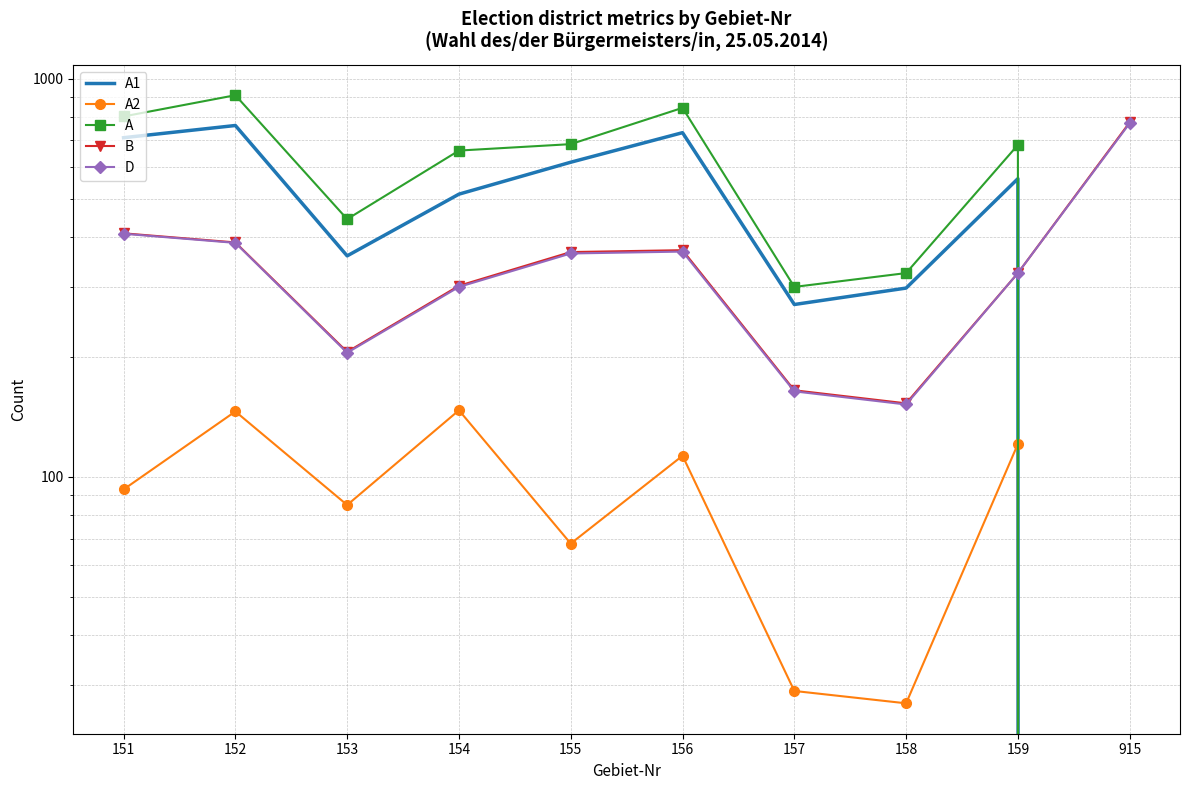

Where is B nearest to the value 465?

151